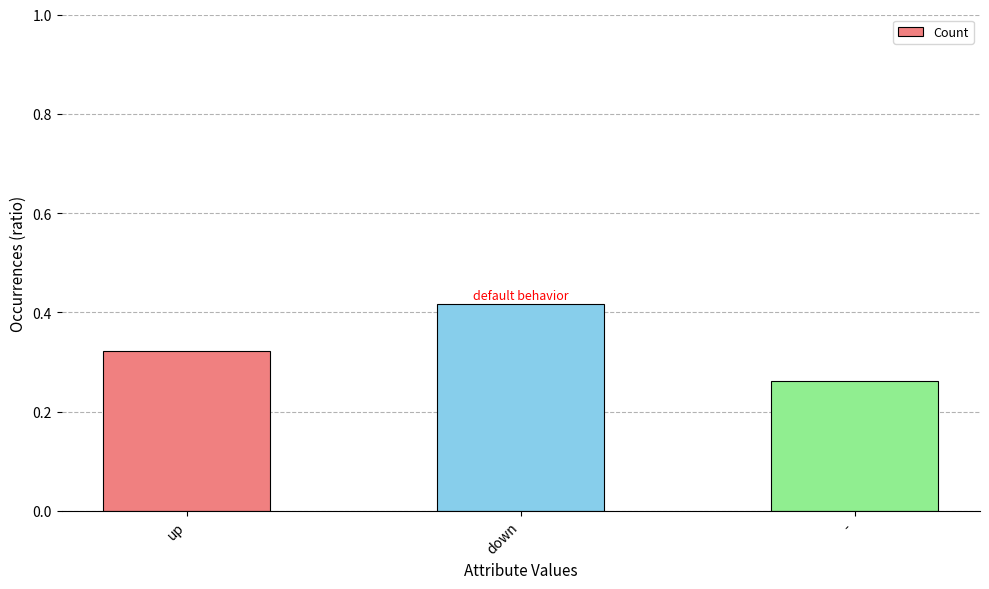

What is the sum of the values at up and -?

0.6